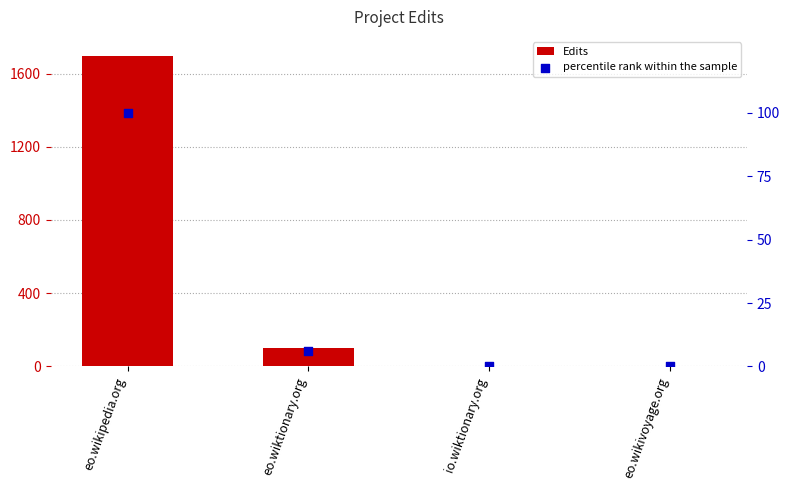

Which series has the largest total across all categories?

Edits